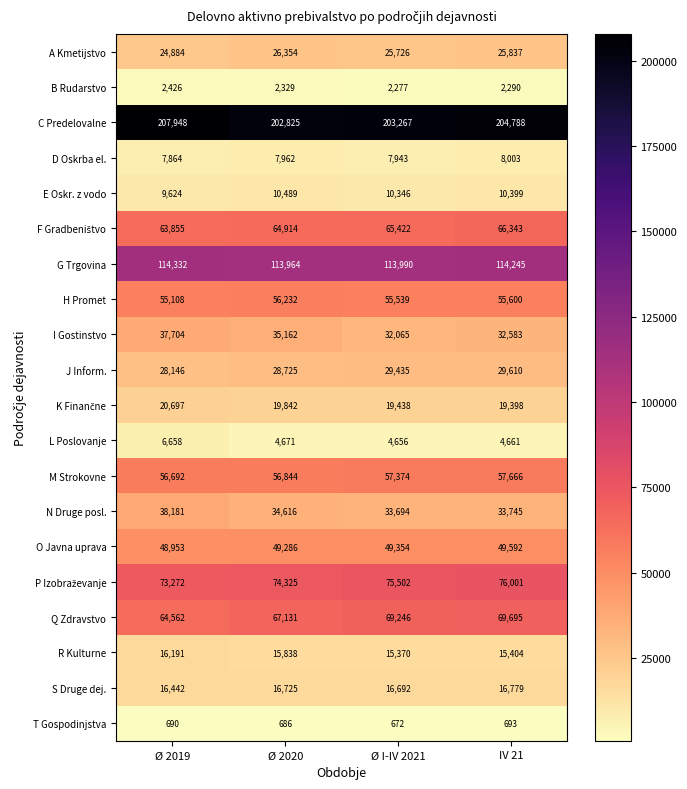

How many categories are shown in the chart?

4